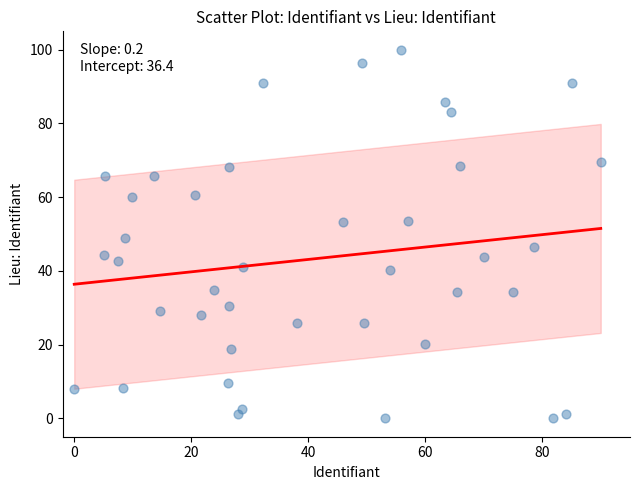

What Y value in the scatter plot is closest to 50?

48.9